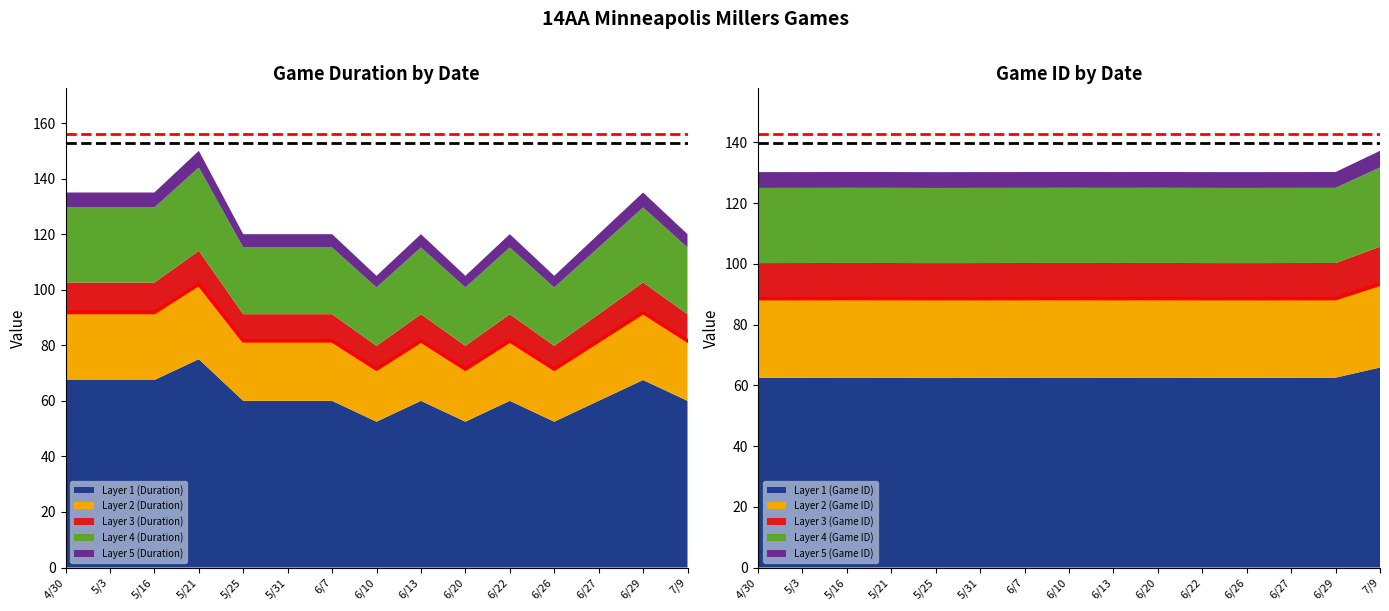

At how many categories does at least one series exceed 80?

15